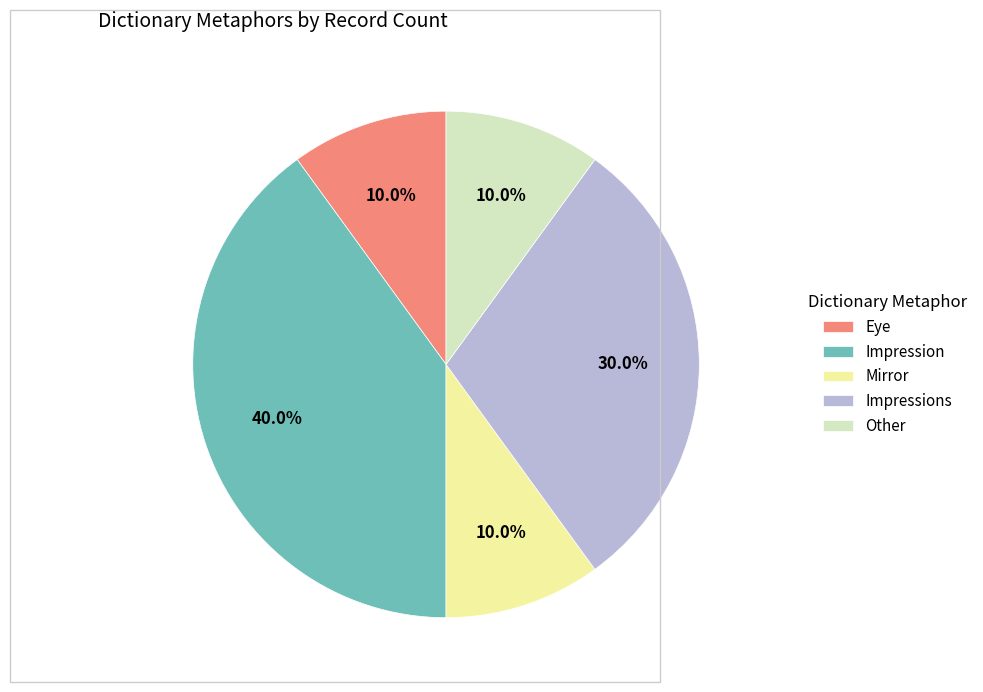

What is the ratio of the value at Impression to the value at Mirror?

4.0